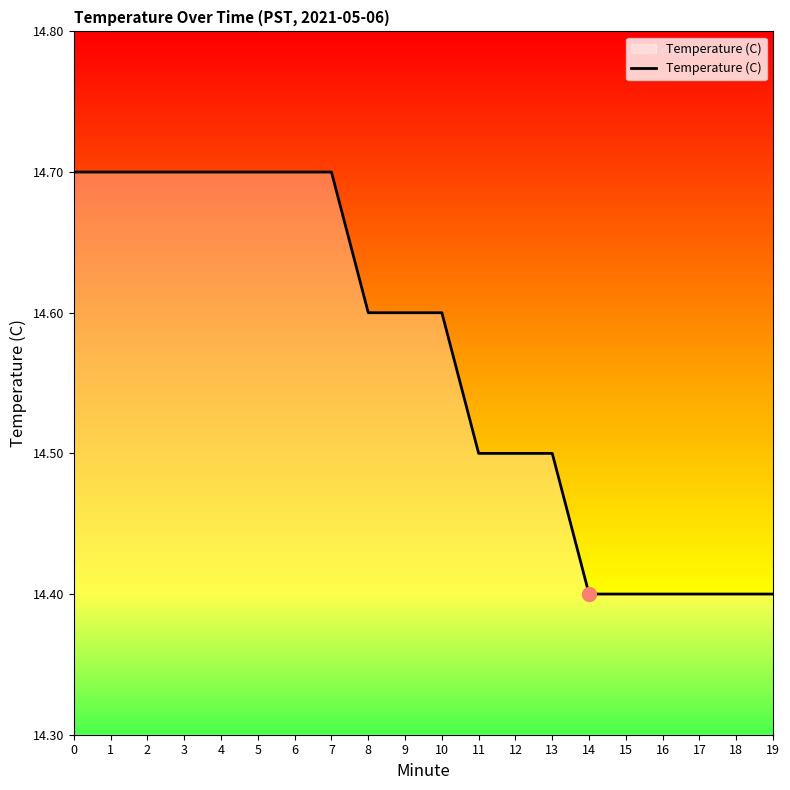

What is the maximum value shown in the chart?

14.7